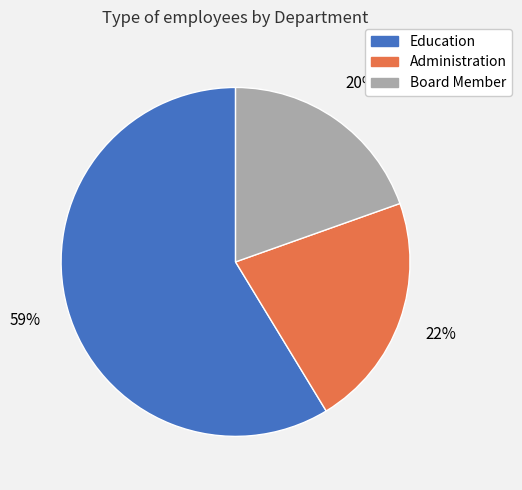

Does any single category account for the majority?

Yes